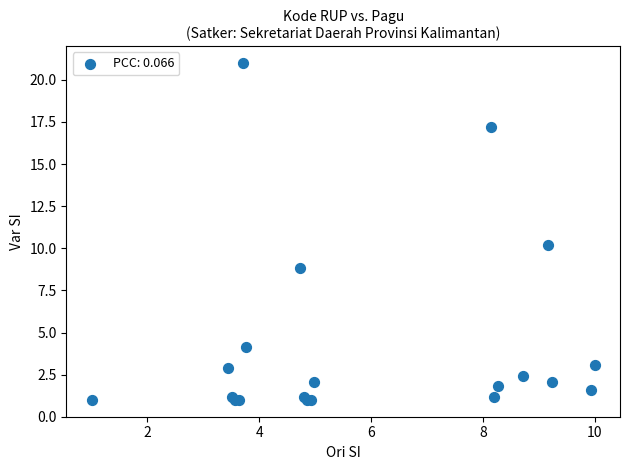

What Y value in the scatter plot is closest to 11?

10.2